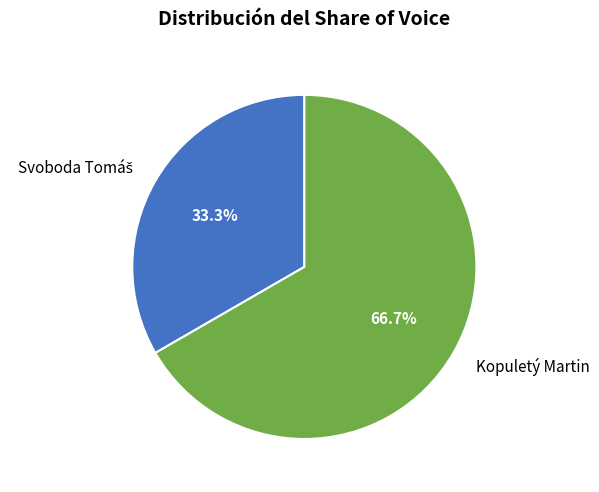

To the nearest percent, what portion does Kopuletý Martin represent?

67%